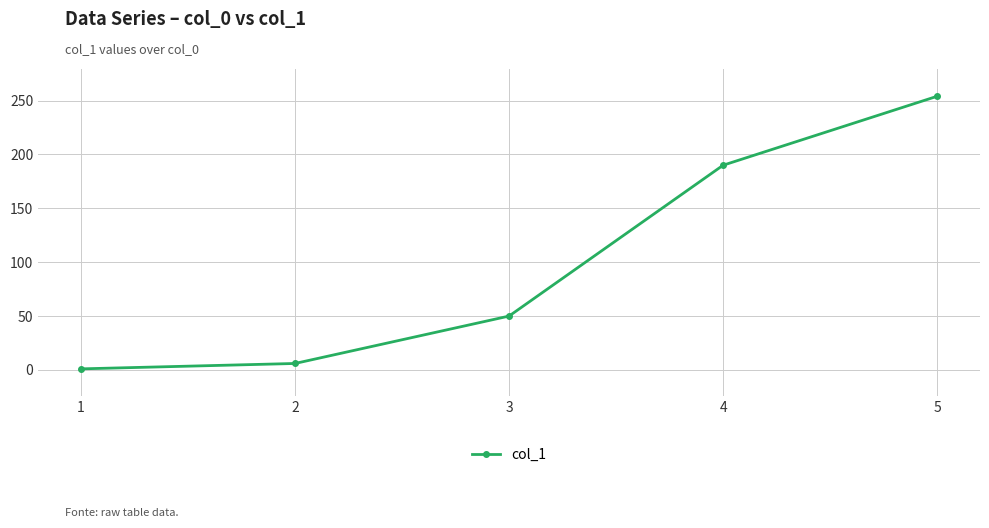

List the labels in order of value, largest first.

5, 4, 3, 2, 1